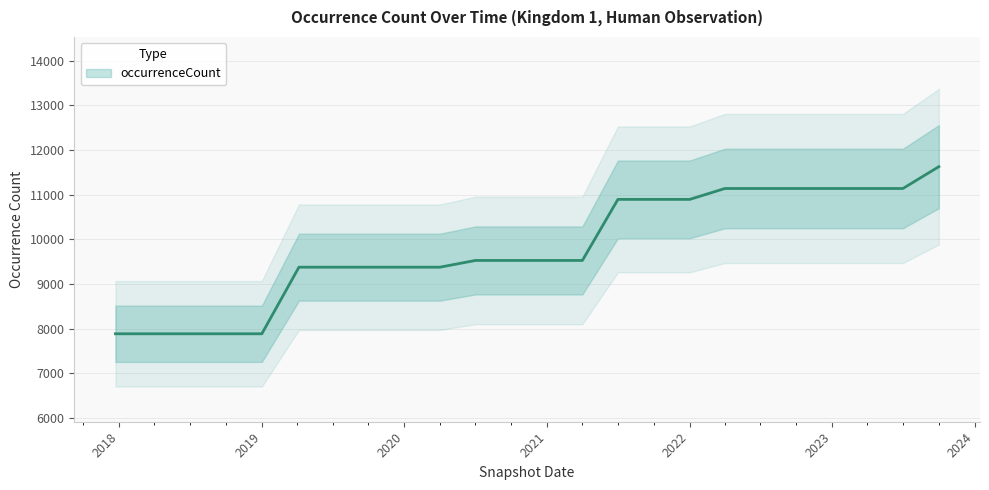

What is the difference between the maximum and minimum values?

3744